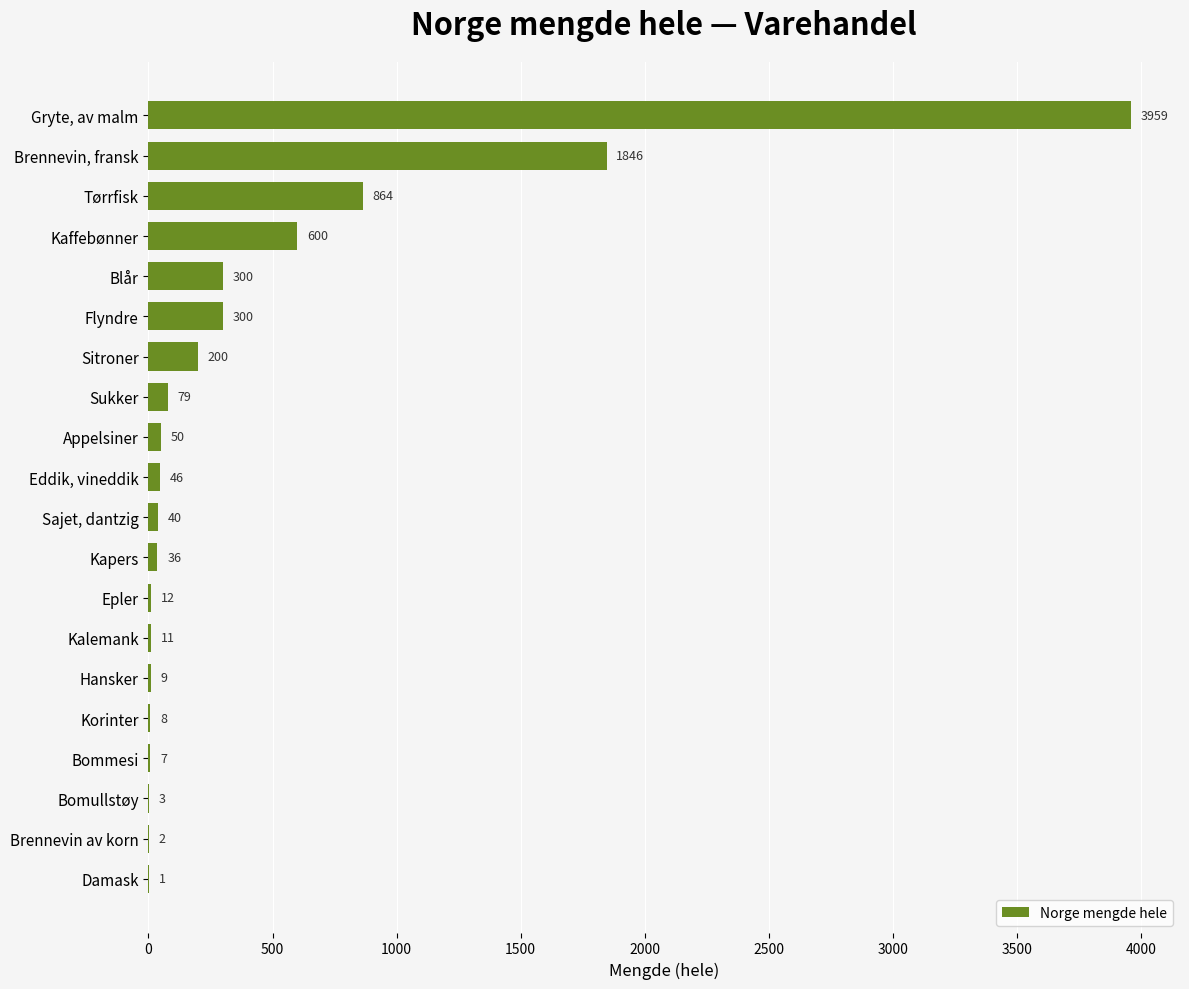

What is the change in value from Kaffebønner to Korinter?

-592